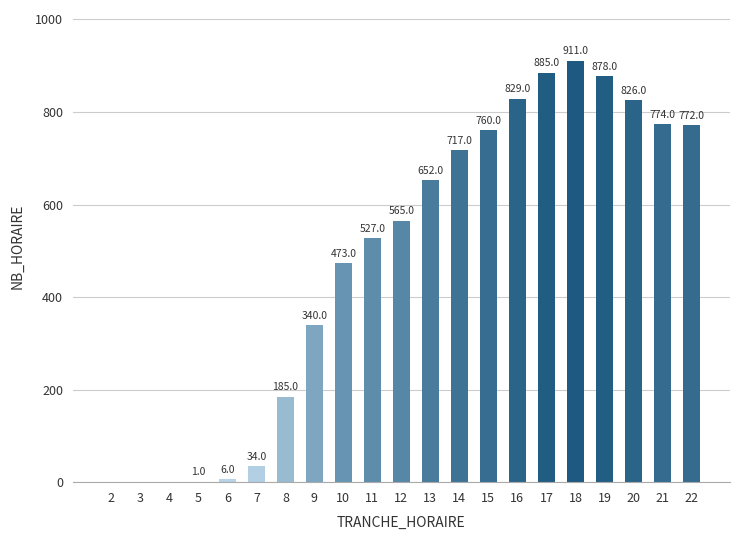

What is the ratio of the value at 20 to the value at 7?

24.3